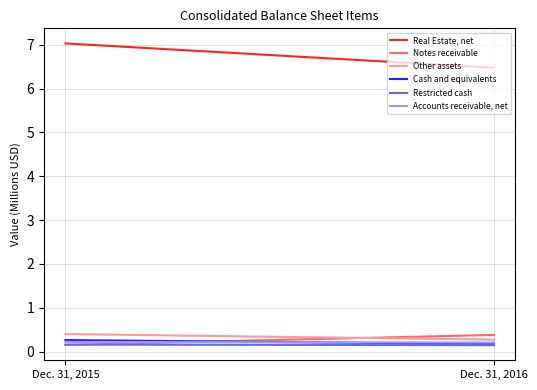

Count the number of data series in this chart.

6